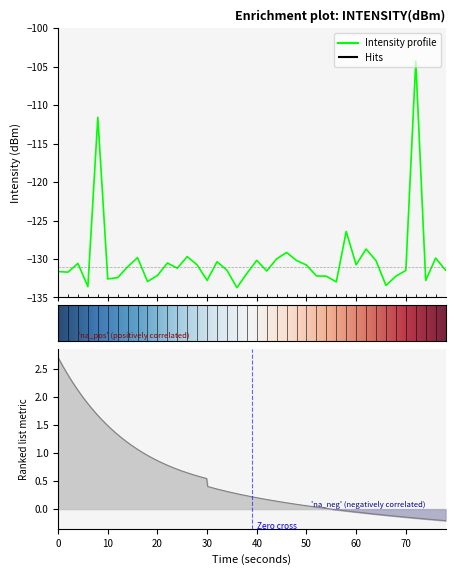

What is the label of the 16th point from the left?

30